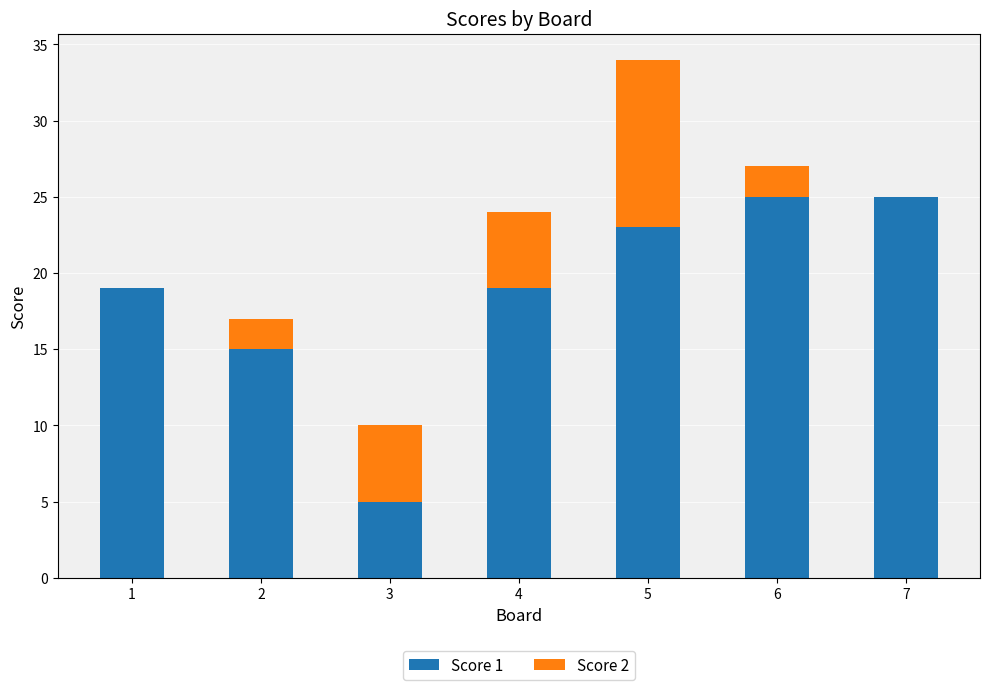

What are all the series names shown in the legend?

Score 1, Score 2